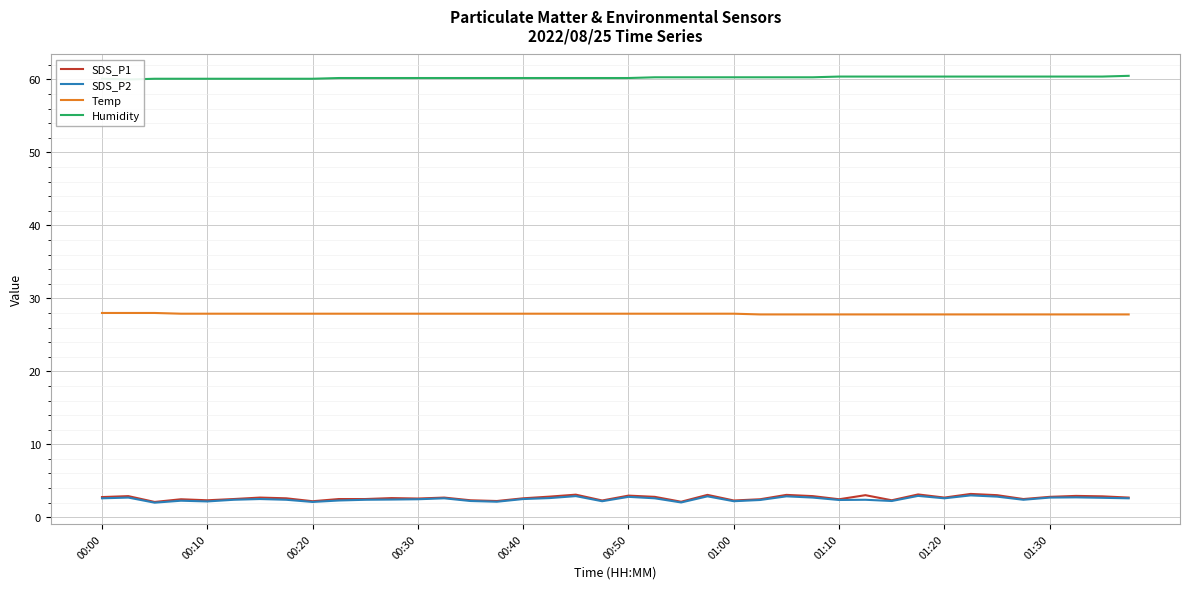

True or false: Humidity has more than 0 points higher than both neighbors.

False